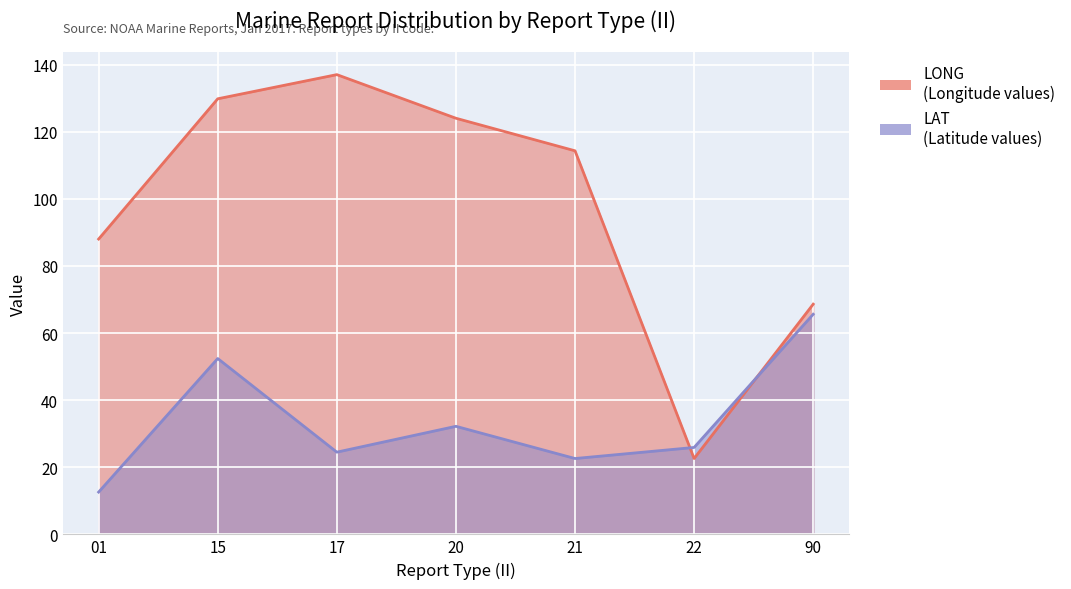

What is the spread (max minus min) of values at 20?

91.8